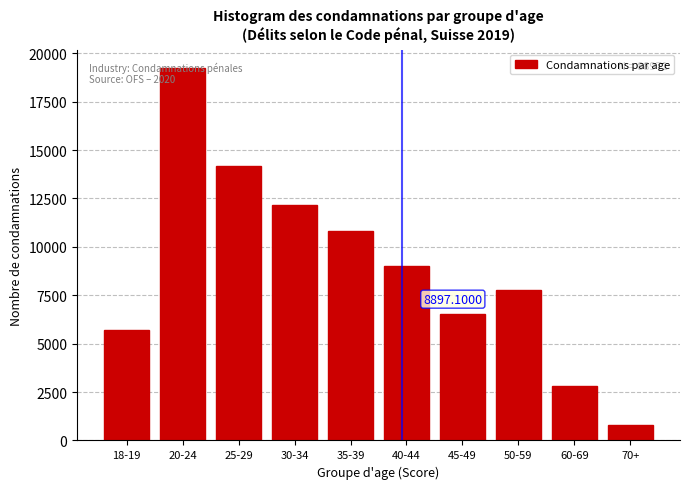

What is the difference between the values at 30-34 and 20-24?

7072